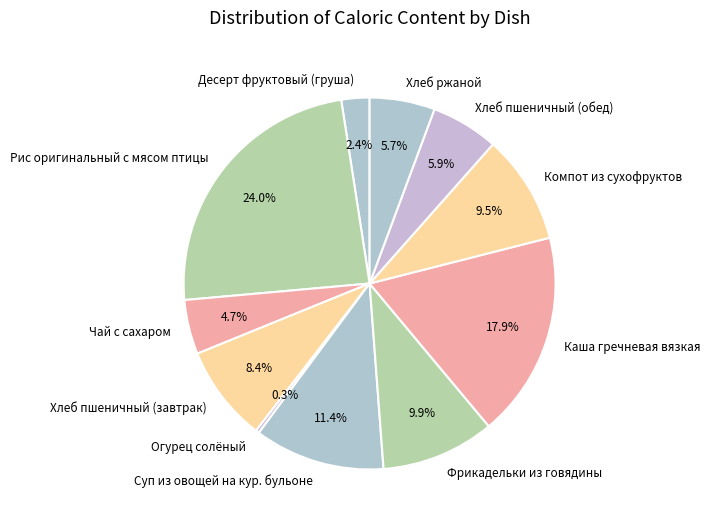

To the nearest percent, what is the difference between the Компот из сухофруктов and Суп из овощей на кур. бульоне slice percentages?

2%